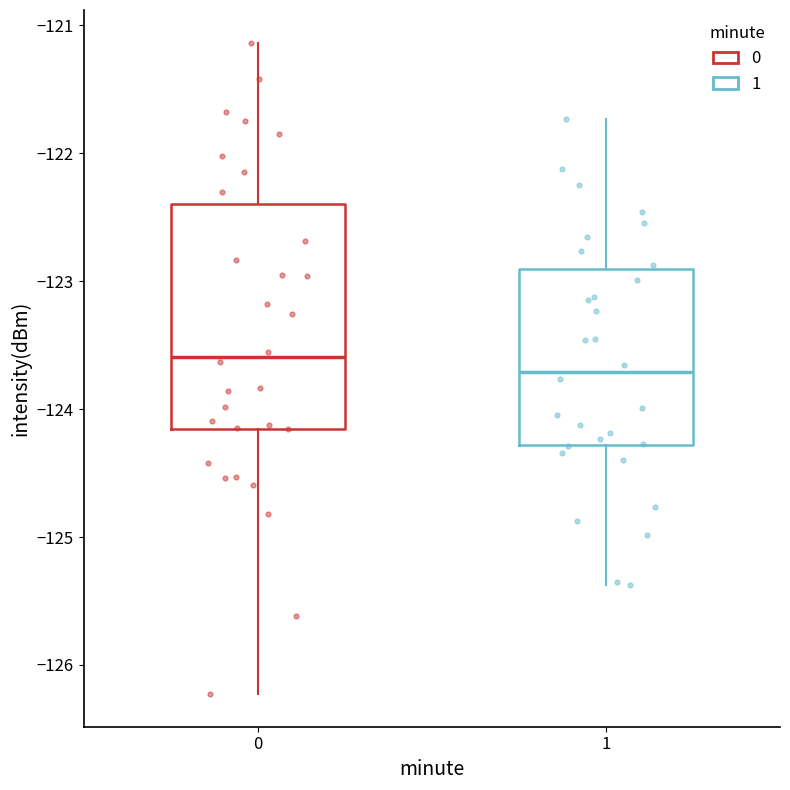

Where is the lower edge of the box at x = 0 on the y-axis? The values are not printed on the chart, so give them approximately, as read against the axis.

-124.2